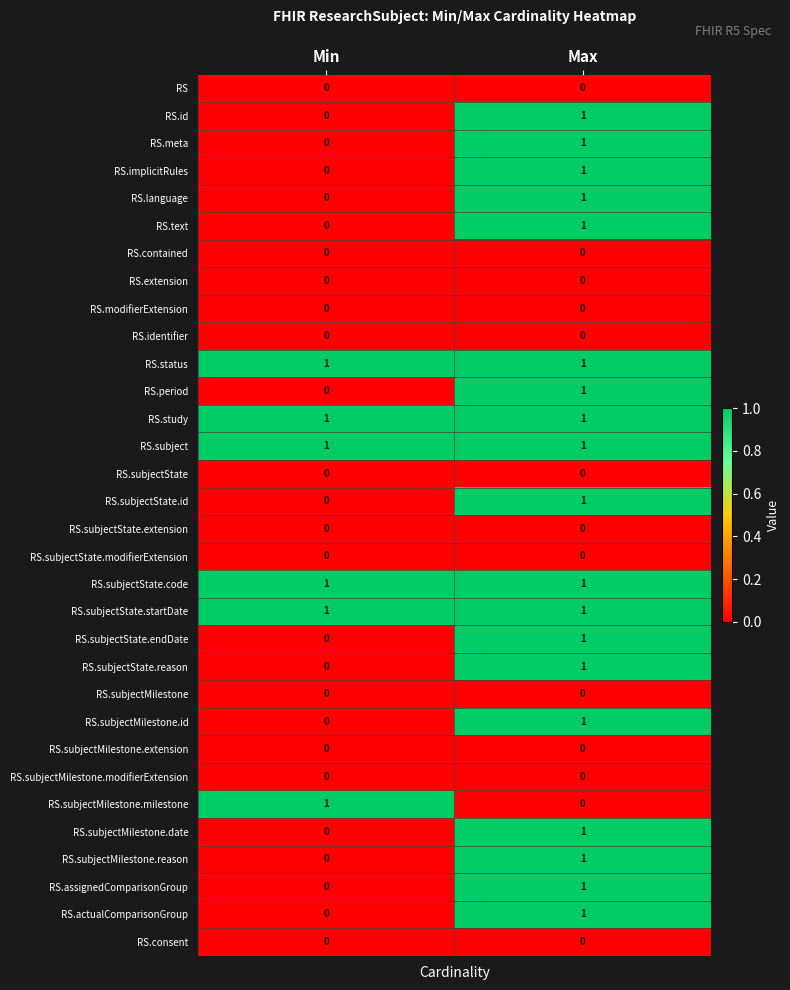

What is the total value across all series at Min?

6